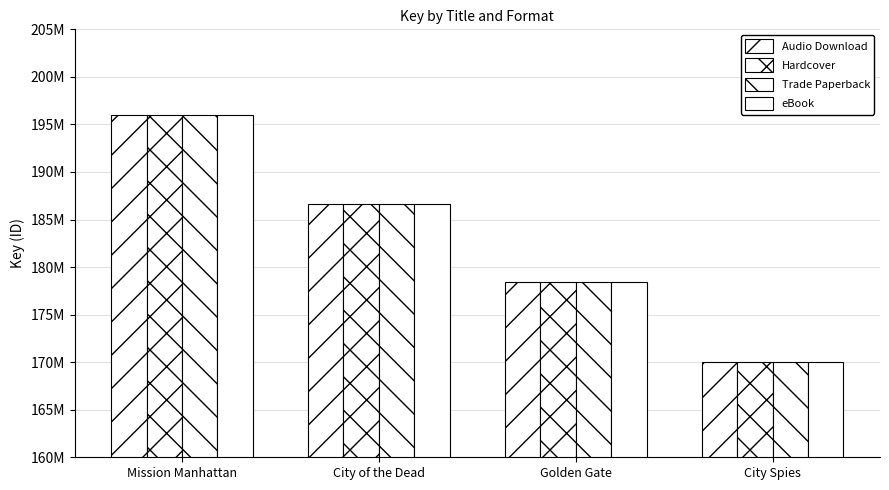

Does the chart contain any negative values?

No